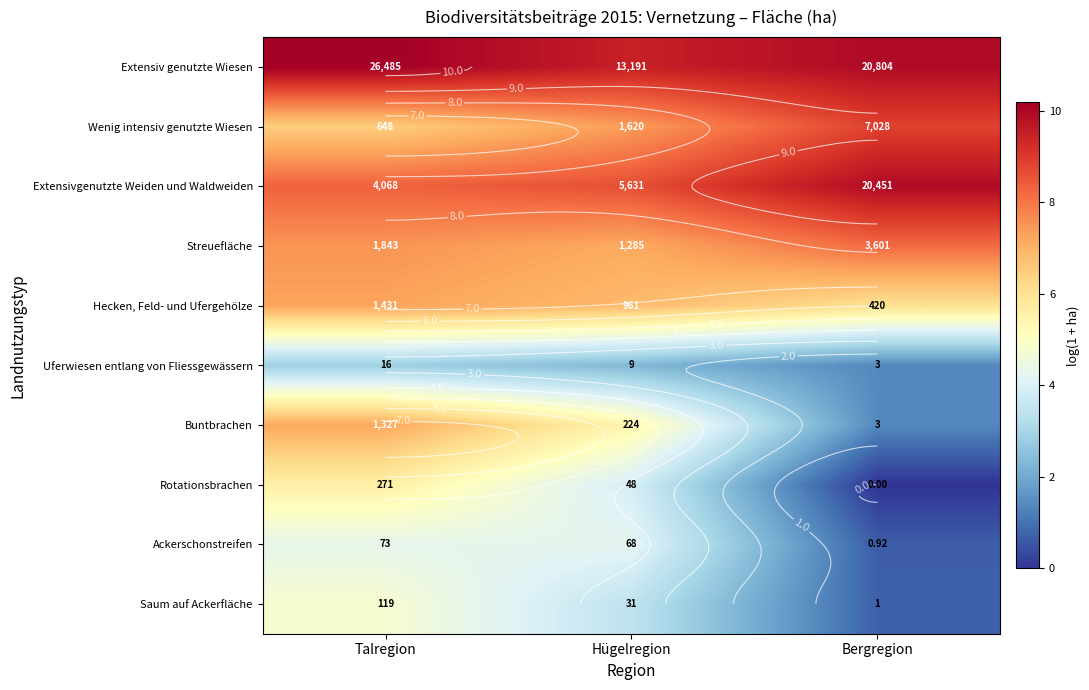

Rank the series at Talregion from lowest to highest value.

Uferwiesen entlang von Fliessgewässern, Ackerschonstreifen, Saum auf Ackerfläche, Rotationsbrachen, Wenig intensiv genutzte Wiesen, Buntbrachen, Hecken, Feld- und Ufergehölze, Streuefläche, Extensivgenutzte Weiden und Waldweiden, Extensiv genutzte Wiesen